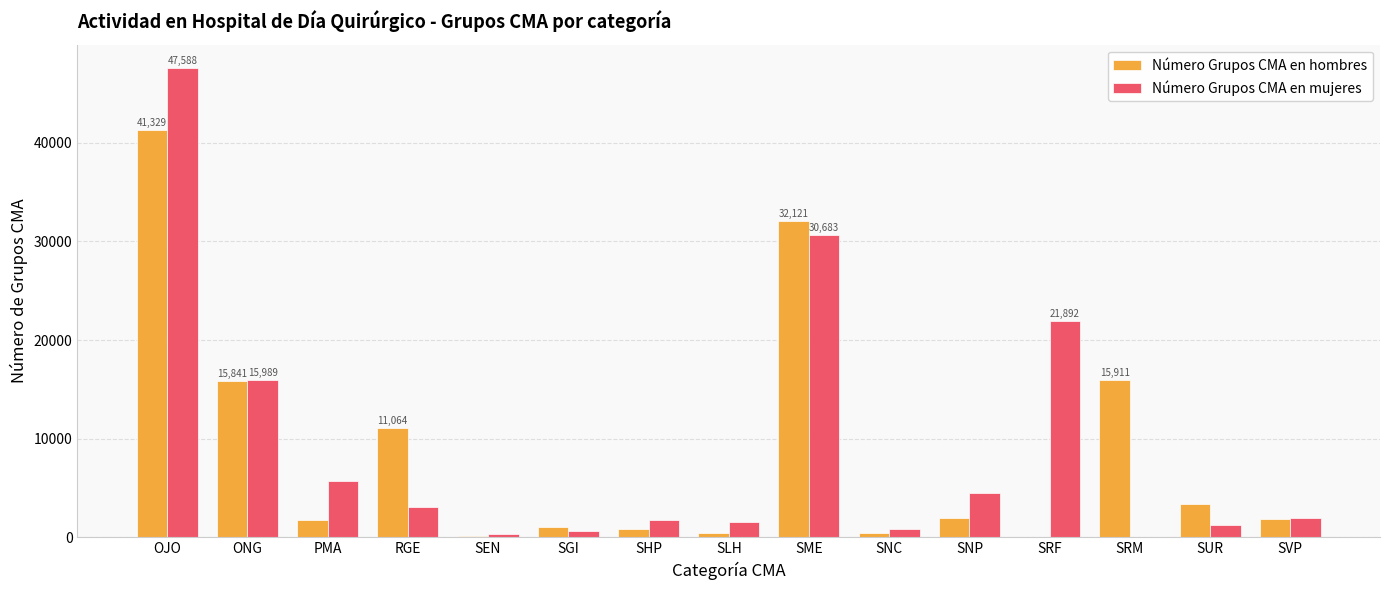

What is the sum of all Número Grupos CMA en hombres values?

127932